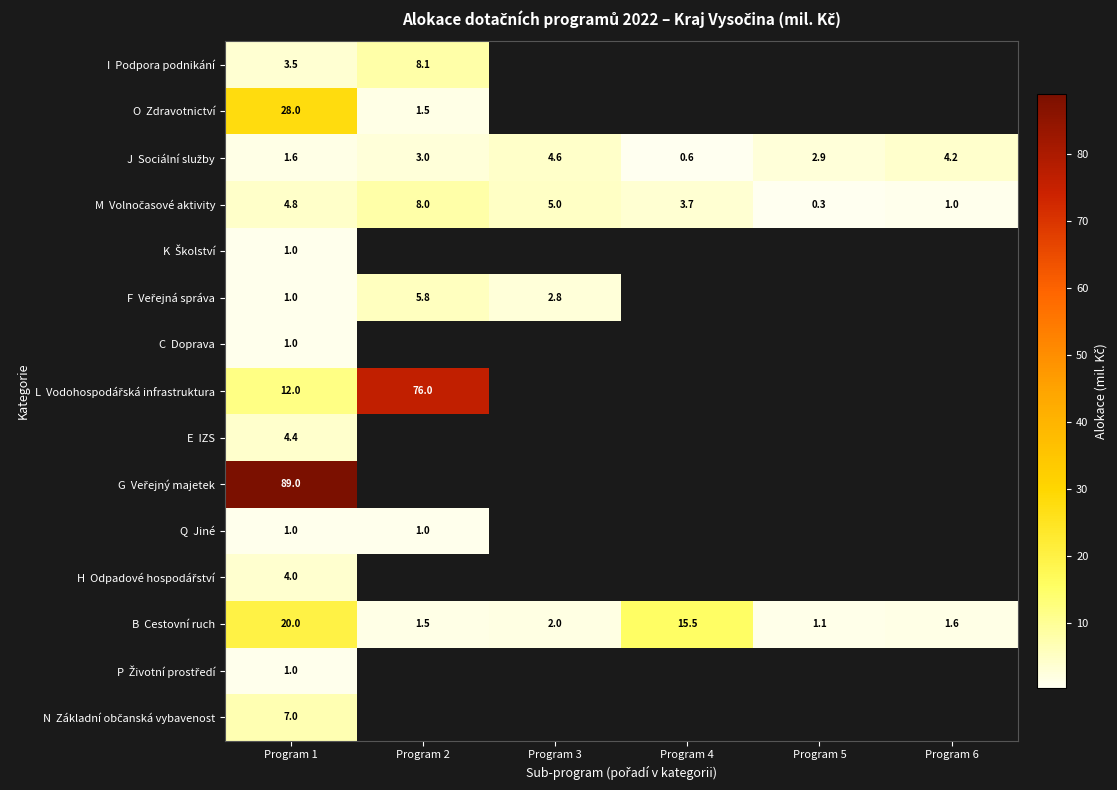

What is the spread (max minus min) of values at Program 1?

88.0